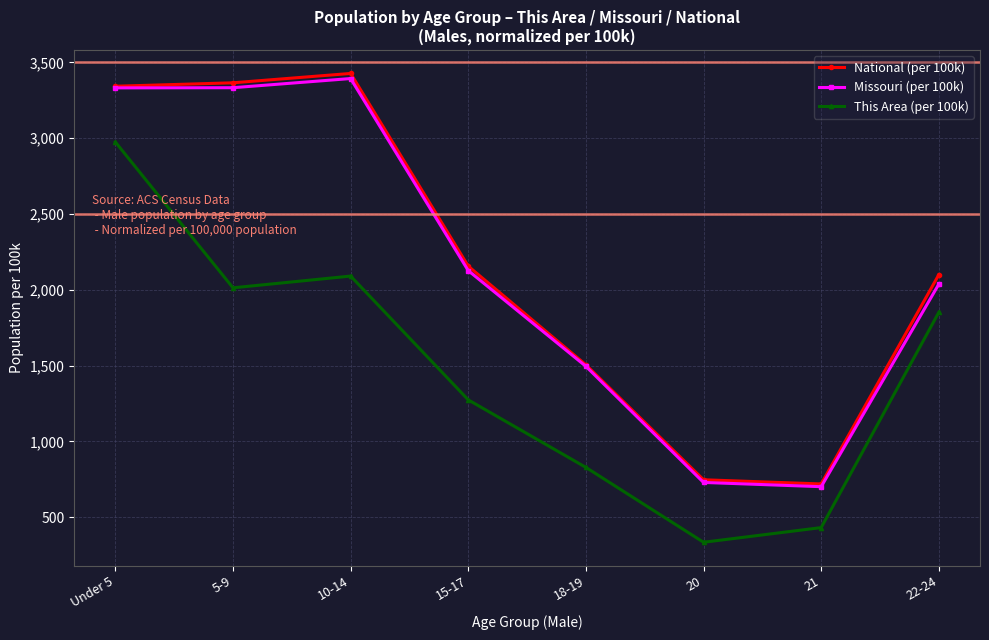

What is the approximate value of National (per 100k) at 20?

747.6